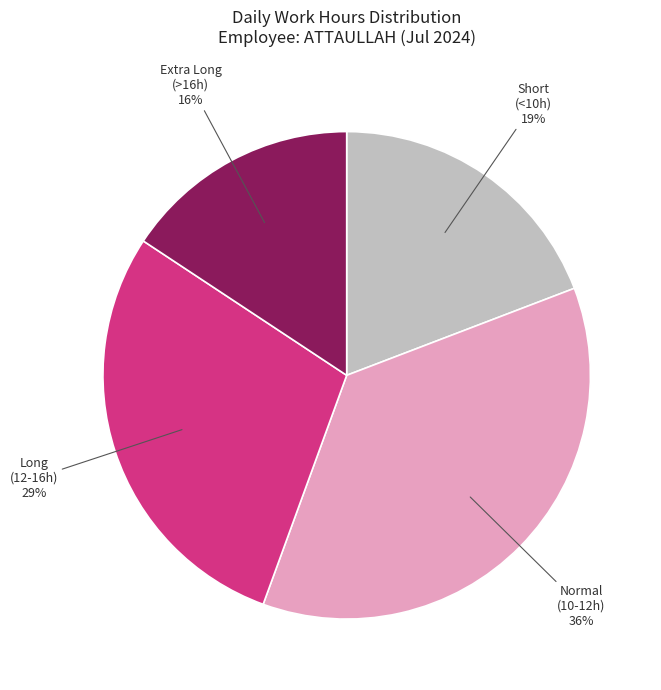

Which category has the biggest portion of the pie?

Normal (10-12h)